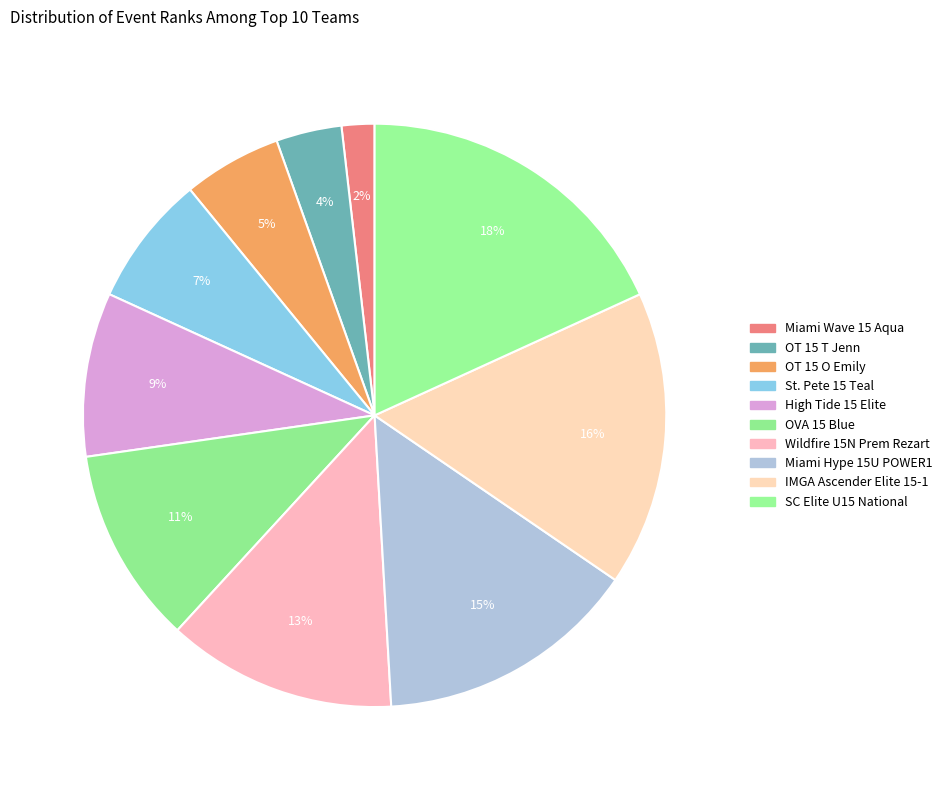

To the nearest percent, what percentage of the pie is OVA 15 Blue?

11%